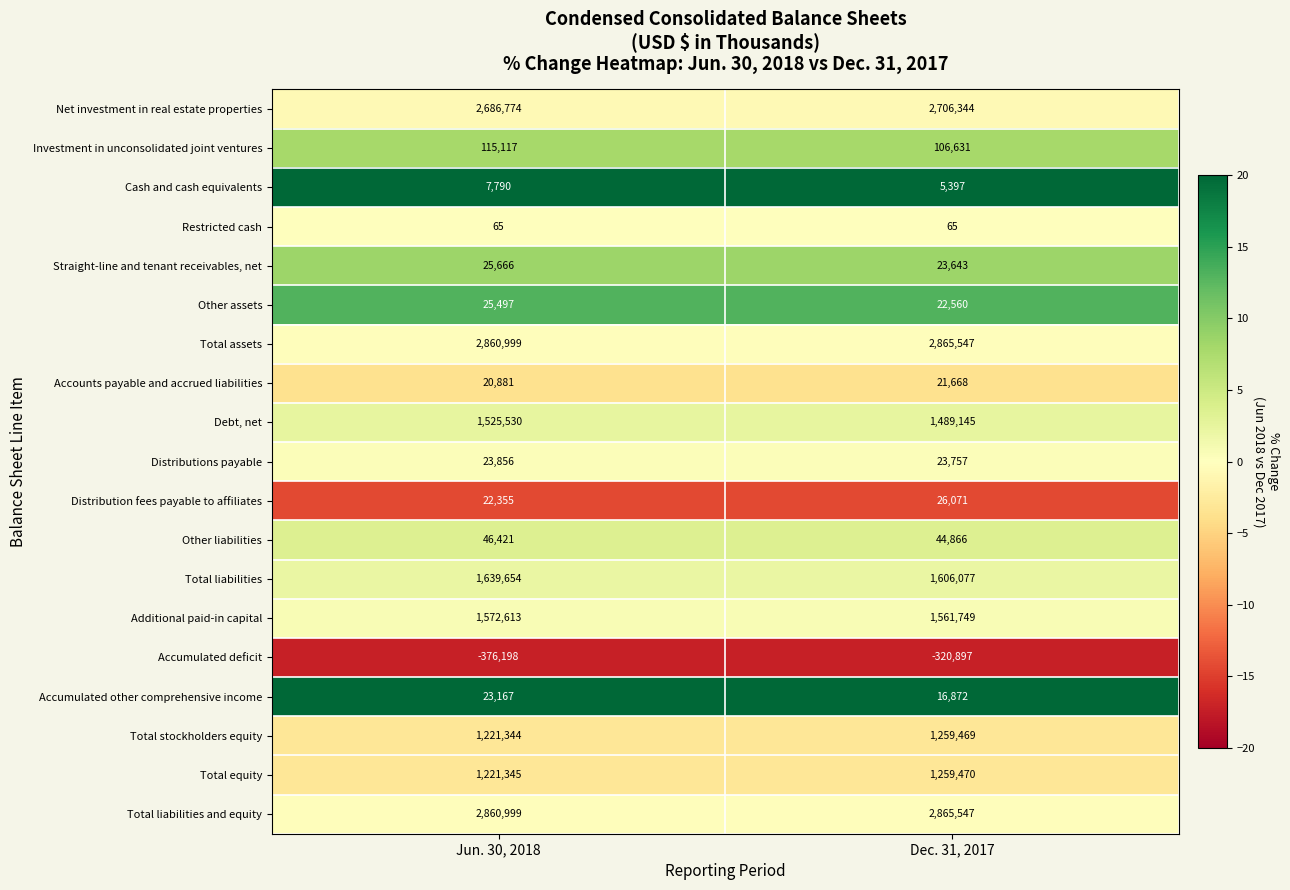

Count the number of categories in the chart.

2